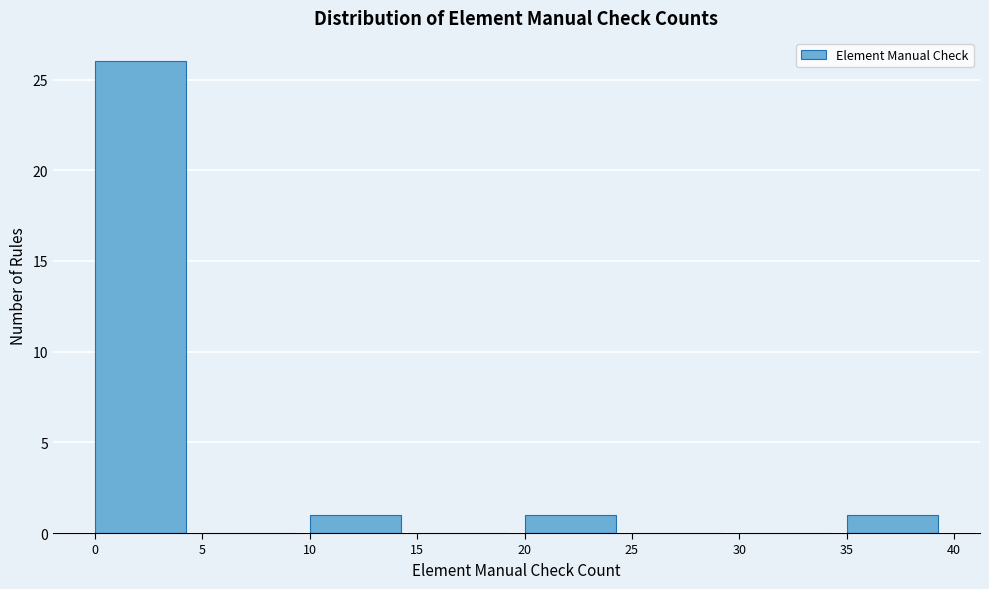

What is the height of the bar covering 0 to 5 on the x-axis? The values are not printed on the chart, so give them approximately, as read against the axis.

26